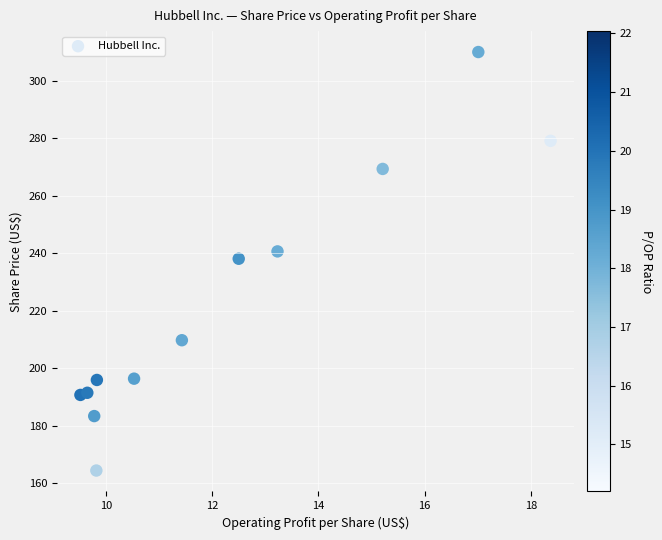

What is the average X value?

12.2